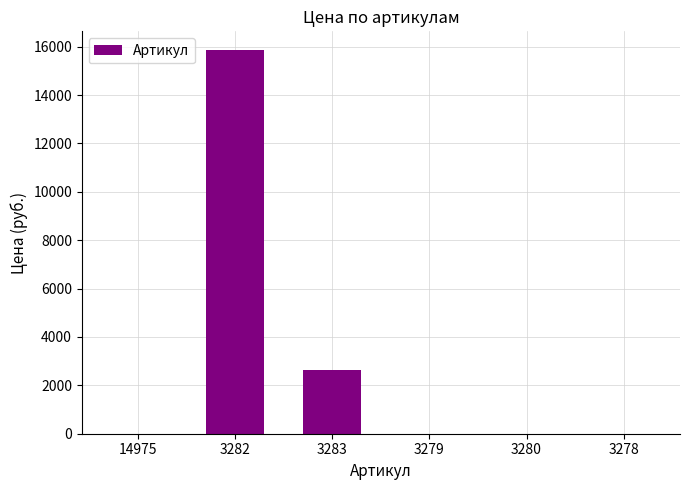

The chart shows a value of -9250.4 at 3280. True or false?

False